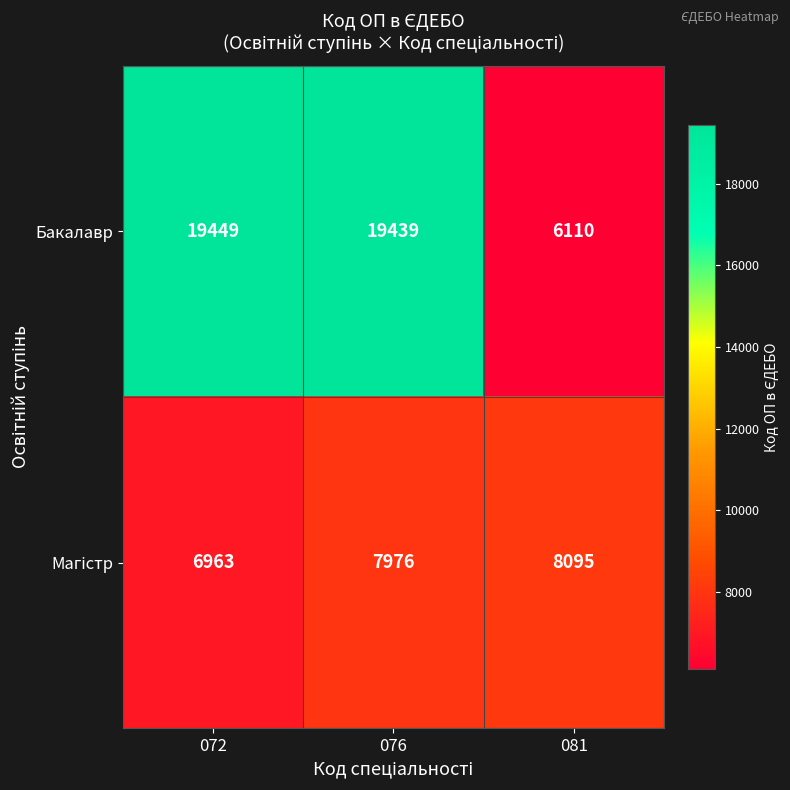

What is the minimum value shown in the chart?

6110